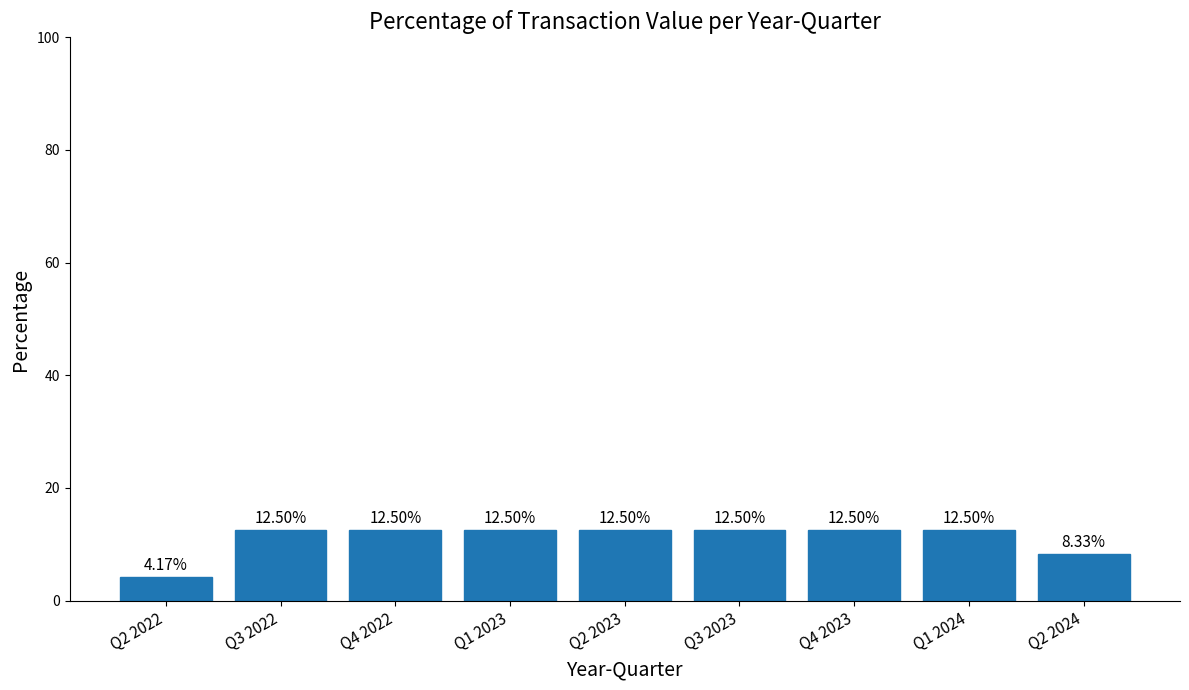

What is the change in value from Q3 2023 to Q2 2024?

-4.2